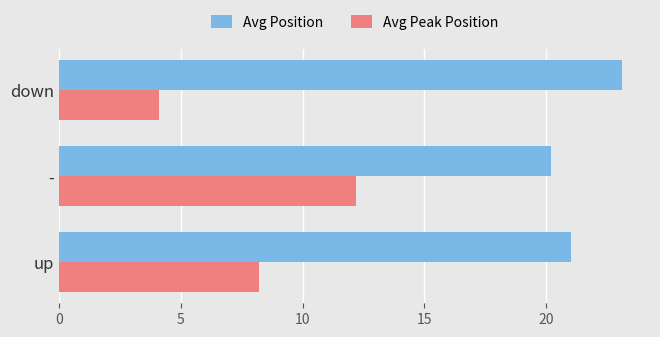

What is the average value of the Avg Position series?

21.4